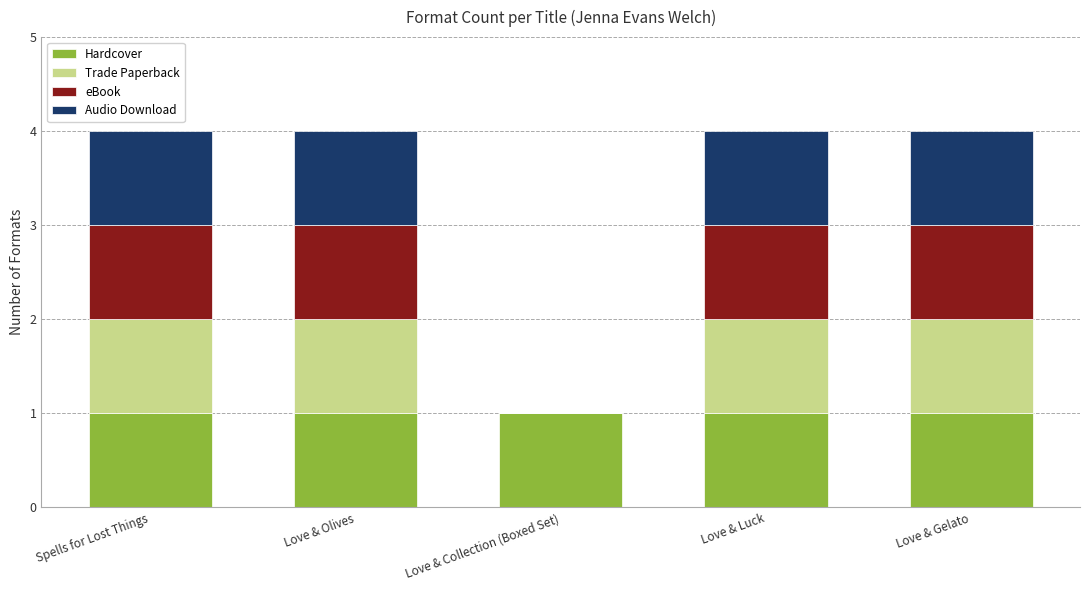

The Hardcover series shows 1 at Love & Olives. True or false?

True